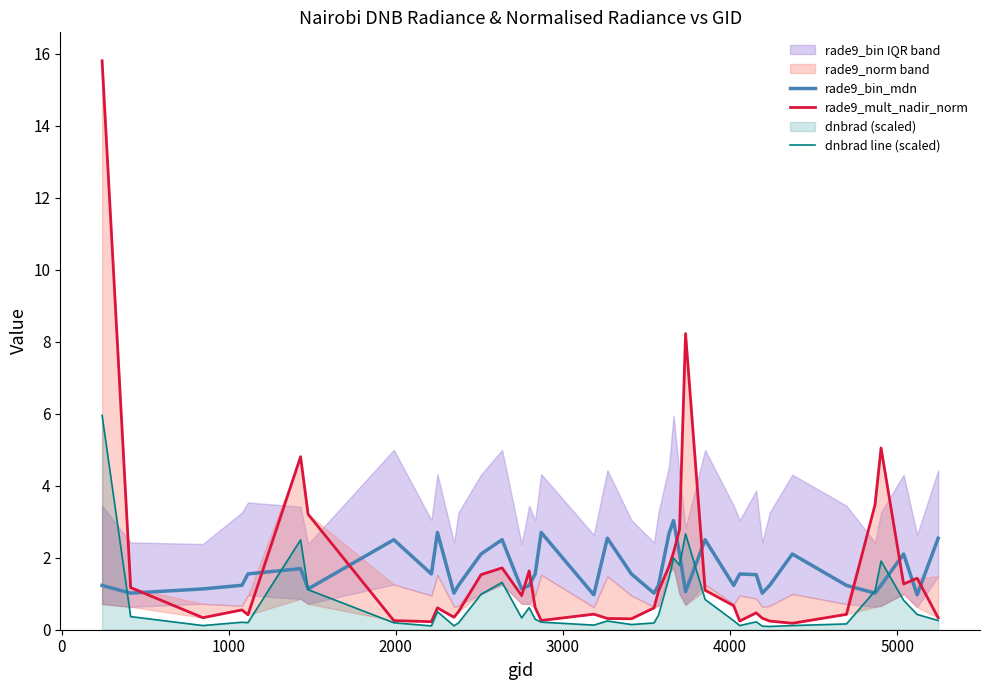

Reading left to right, extract all data points from this chart.

rade9_bin_mdn: 1.2	1.0	1.1	1.2	1.5	1.7	1.1	2.5	1.5	2.7	1.0	1.2	2.1	2.5	1.1	1.2	1.5	2.7	1.0	2.5	1.5	1.0	1.2	2.7	3.0	2.1	1.1	2.5	1.2	1.5	1.5	1.0	1.2	2.1	1.2	1.0	1.2	2.1	1.0	2.5
rade9_mult_nadir_norm: 15.8	1.2	0.3	0.6	0.4	4.8	3.2	0.3	0.2	0.6	0.3	0.5	1.5	1.7	0.9	1.6	0.6	0.3	0.4	0.3	0.3	0.6	1.1	1.8	2.1	2.8	8.2	1.1	0.7	0.2	0.5	0.3	0.2	0.2	0.4	3.5	5.0	1.3	1.4	0.3
dnbrad line (scaled): 6.0	0.4	0.1	0.2	0.2	2.5	1.1	0.2	0.1	0.5	0.1	0.2	1.0	1.3	0.3	0.6	0.3	0.2	0.1	0.2	0.1	0.2	0.4	1.4	2.0	1.8	2.7	0.8	0.3	0.1	0.2	0.1	0.1	0.1	0.2	1.1	1.9	0.8	0.4	0.3